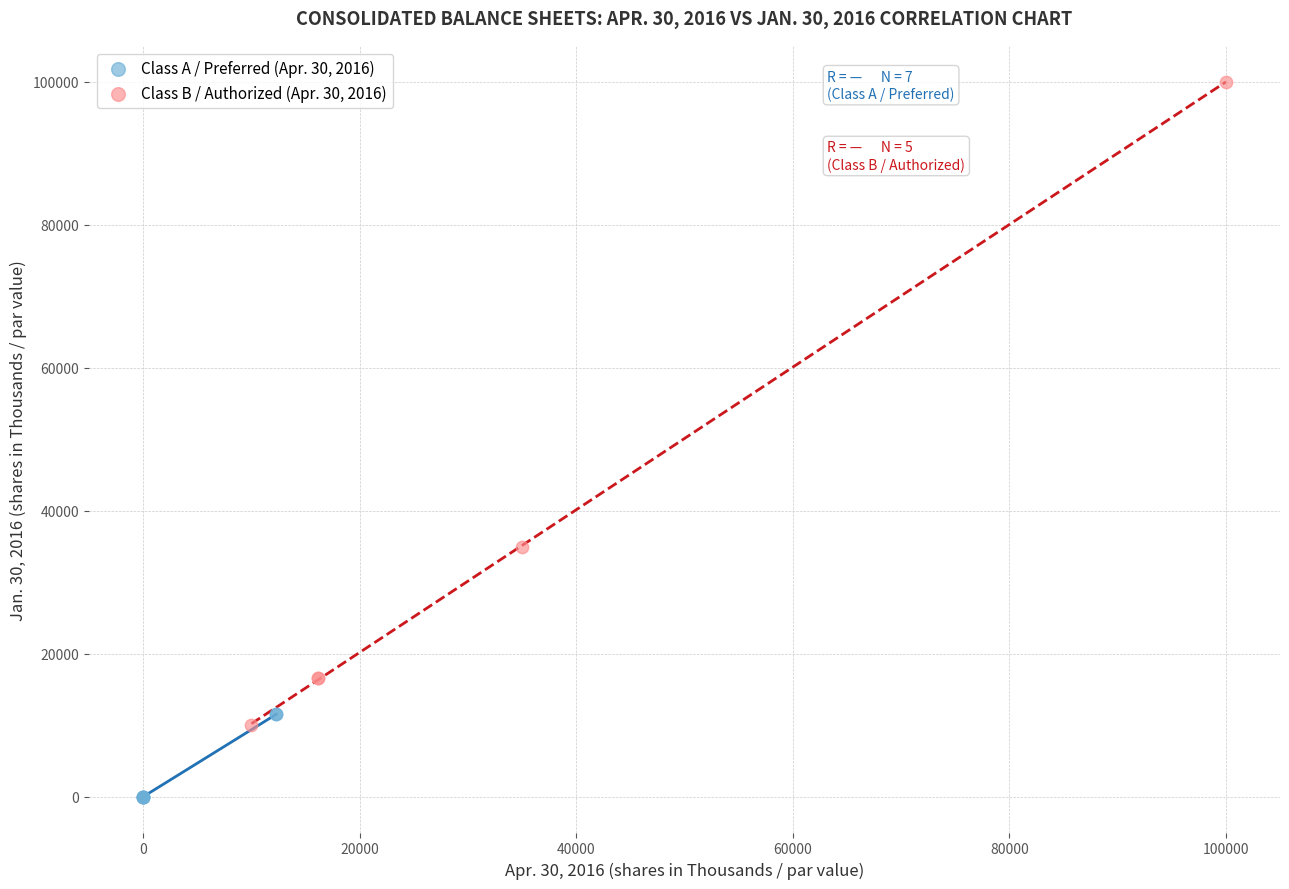

Which series contains the lowest Y value?

Class A / Preferred (Apr. 30, 2016)